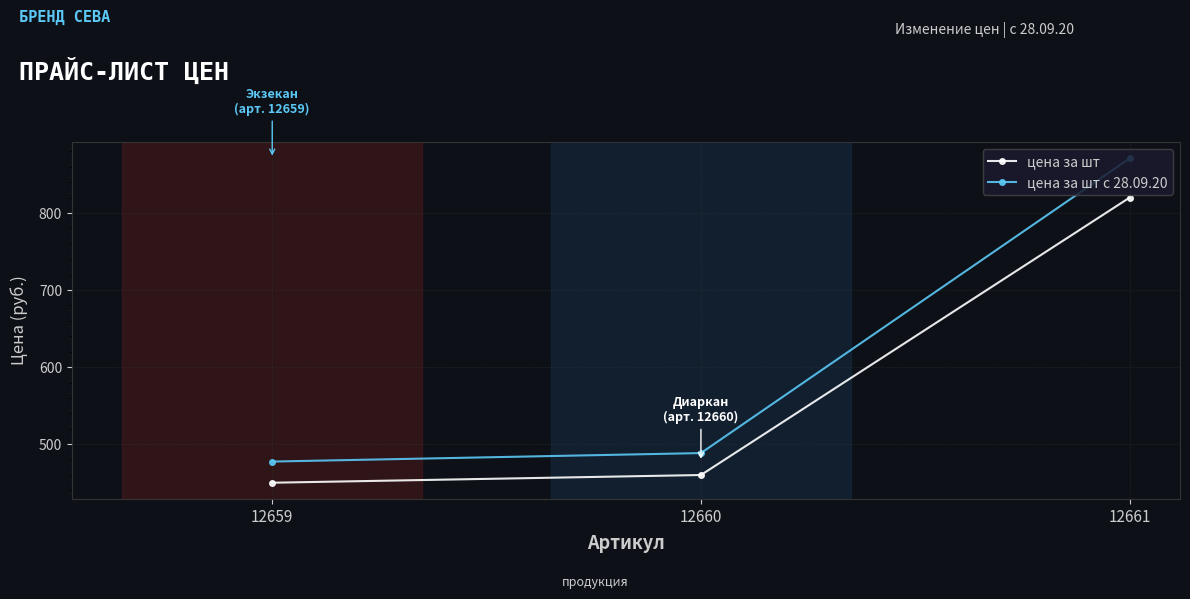

What is the value of the цена за шт с 28.09.20 point at the 2nd from the left?

488.5